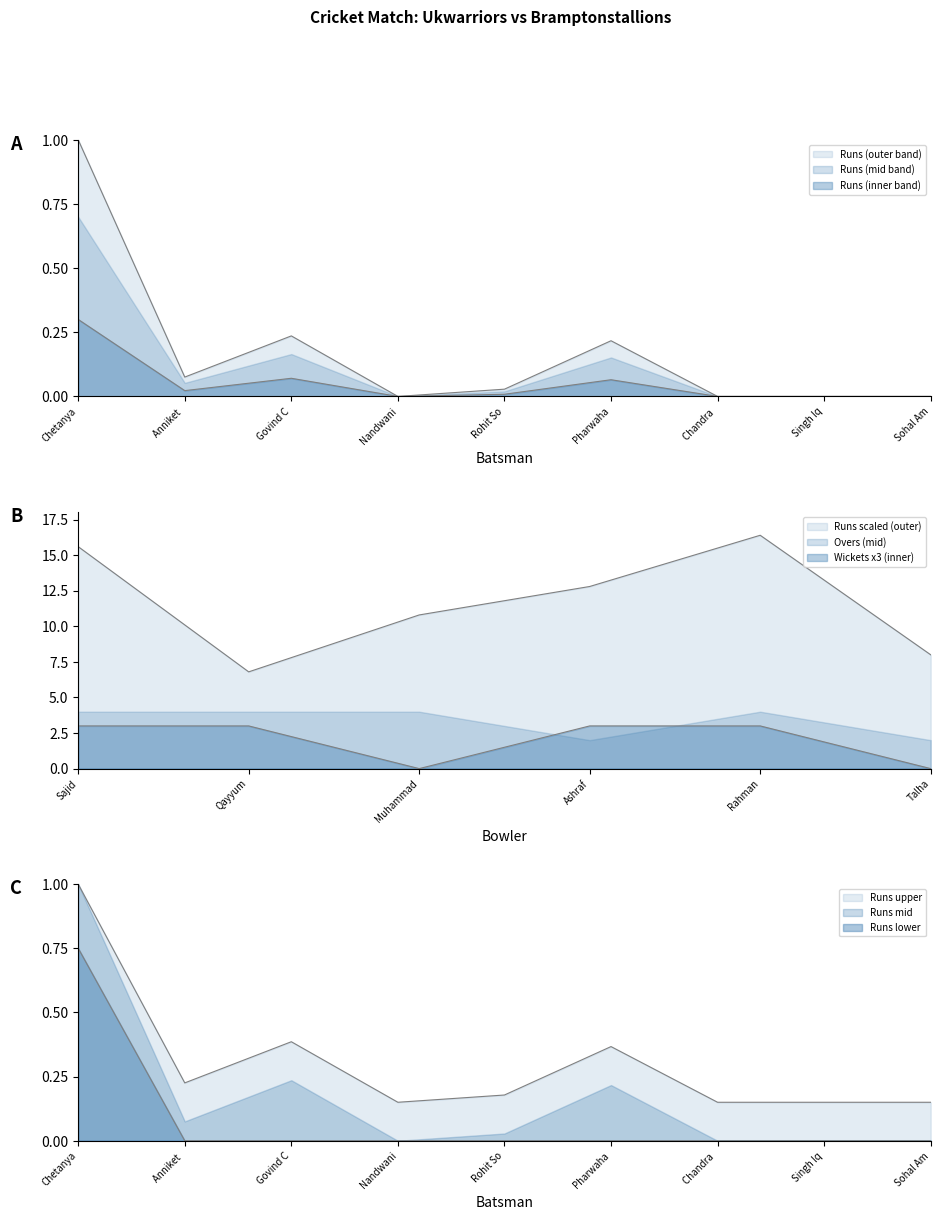

What is the spread (max minus min) of values at Anniket?

0.1